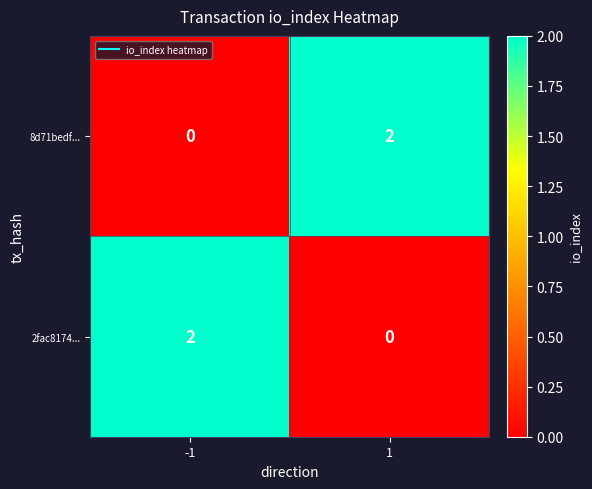

How many series are shown in this chart?

2